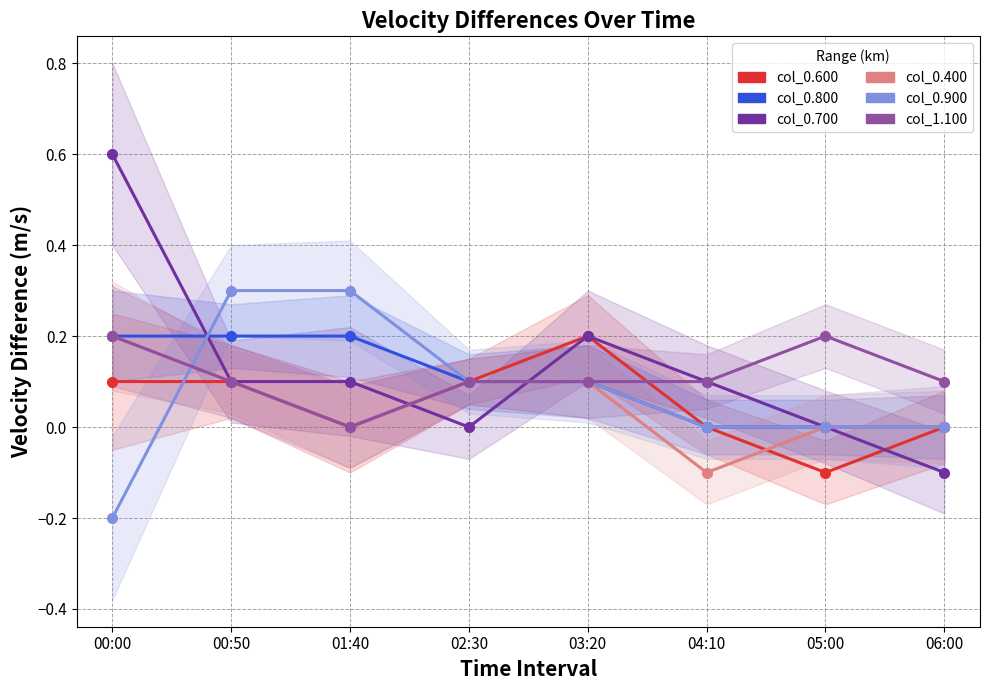

What is the greatest value displayed?

0.6